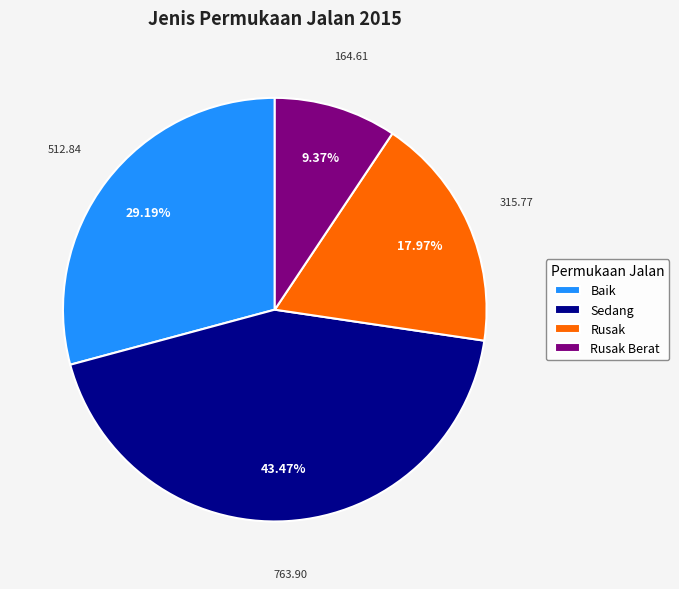

Rank the categories by value from lowest to highest.

Rusak Berat, Rusak, Baik, Sedang